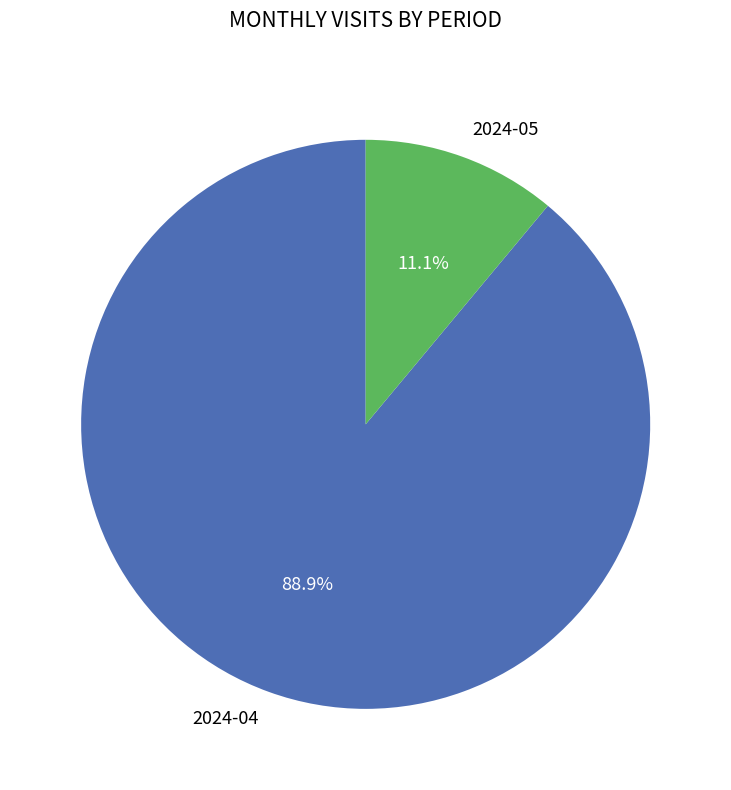

To the nearest percent, what is the average slice percentage?

50%